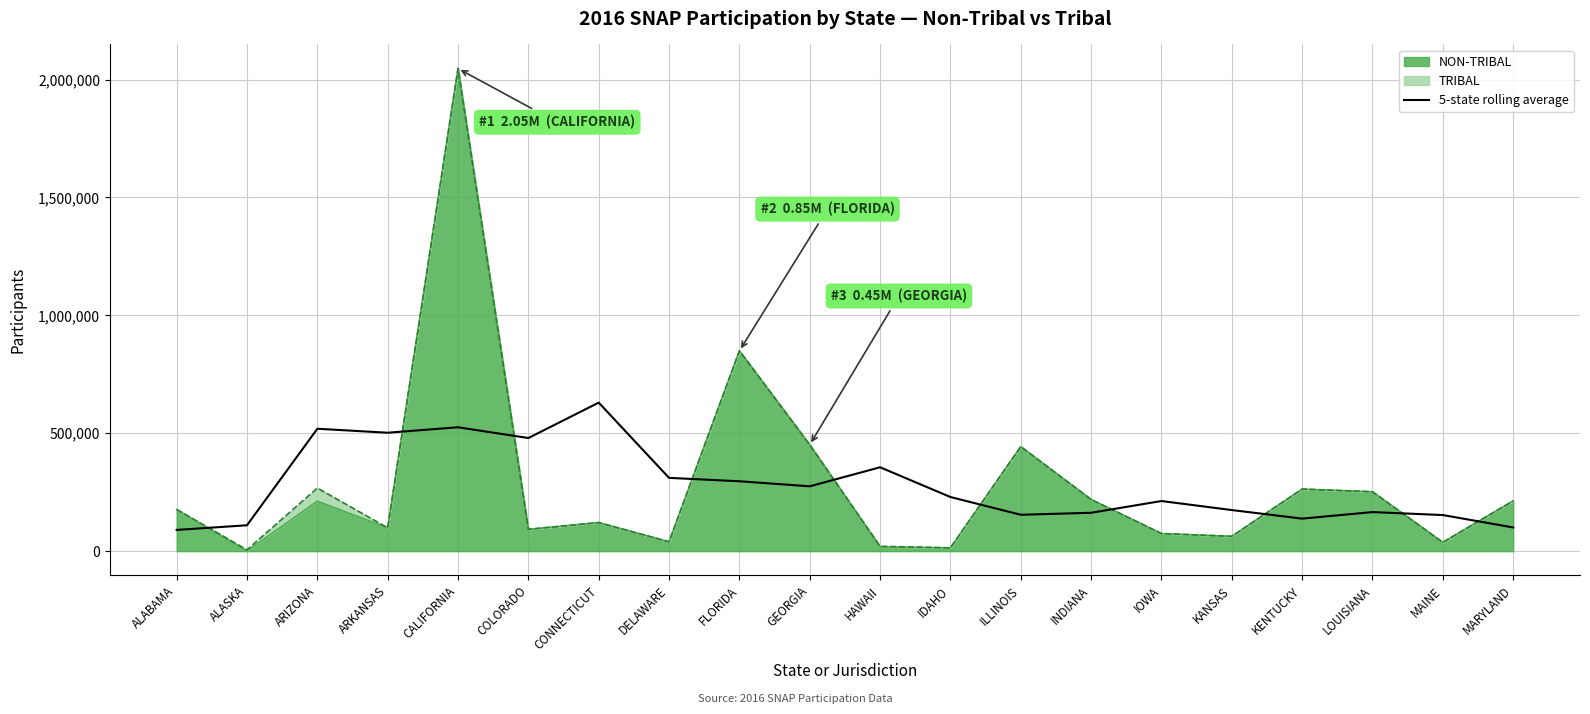

How many interior local peaks (higher than both neighbors) does the data have?

6